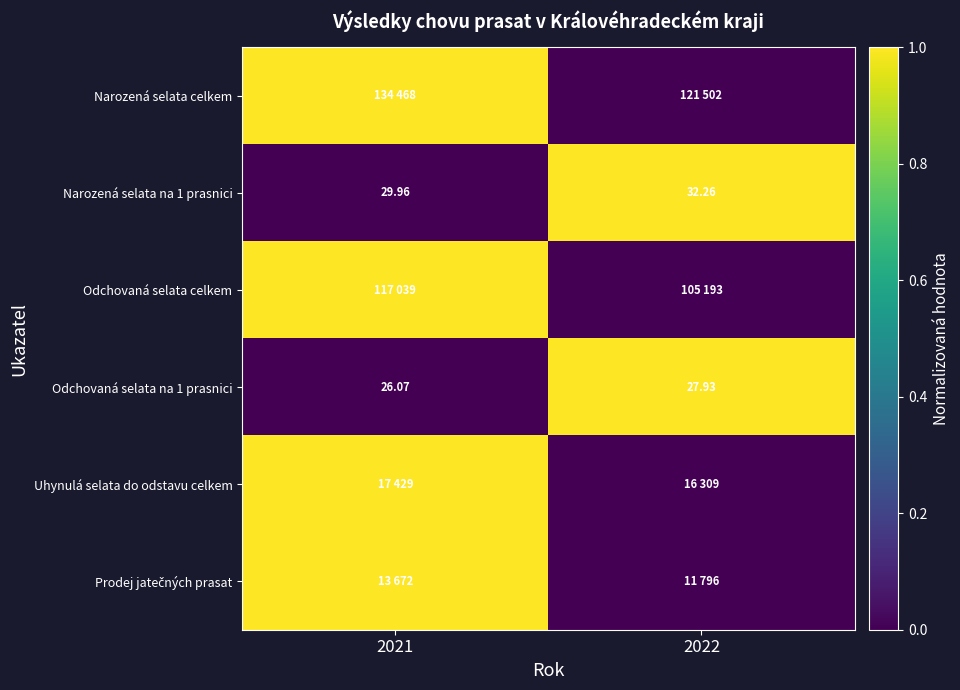

How many data points does each series have?

2